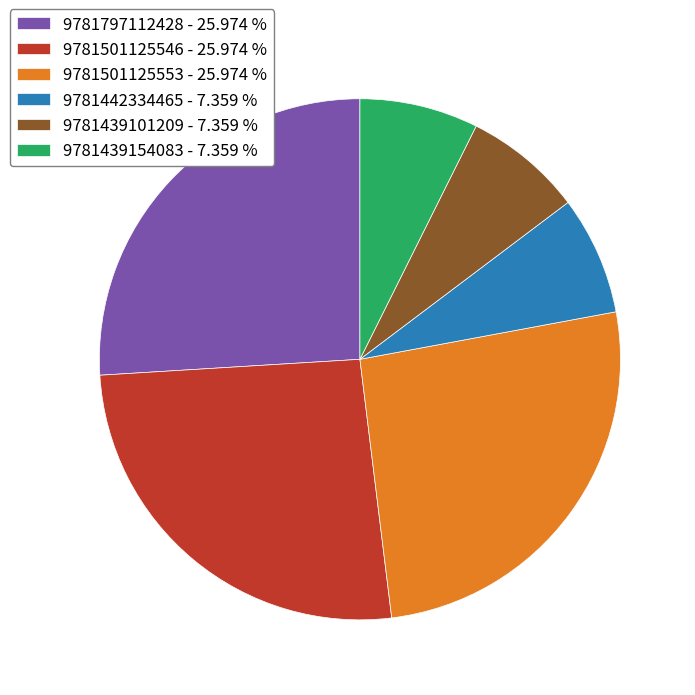

True or false: 9781797112428 accounts for 14% of the total.

False